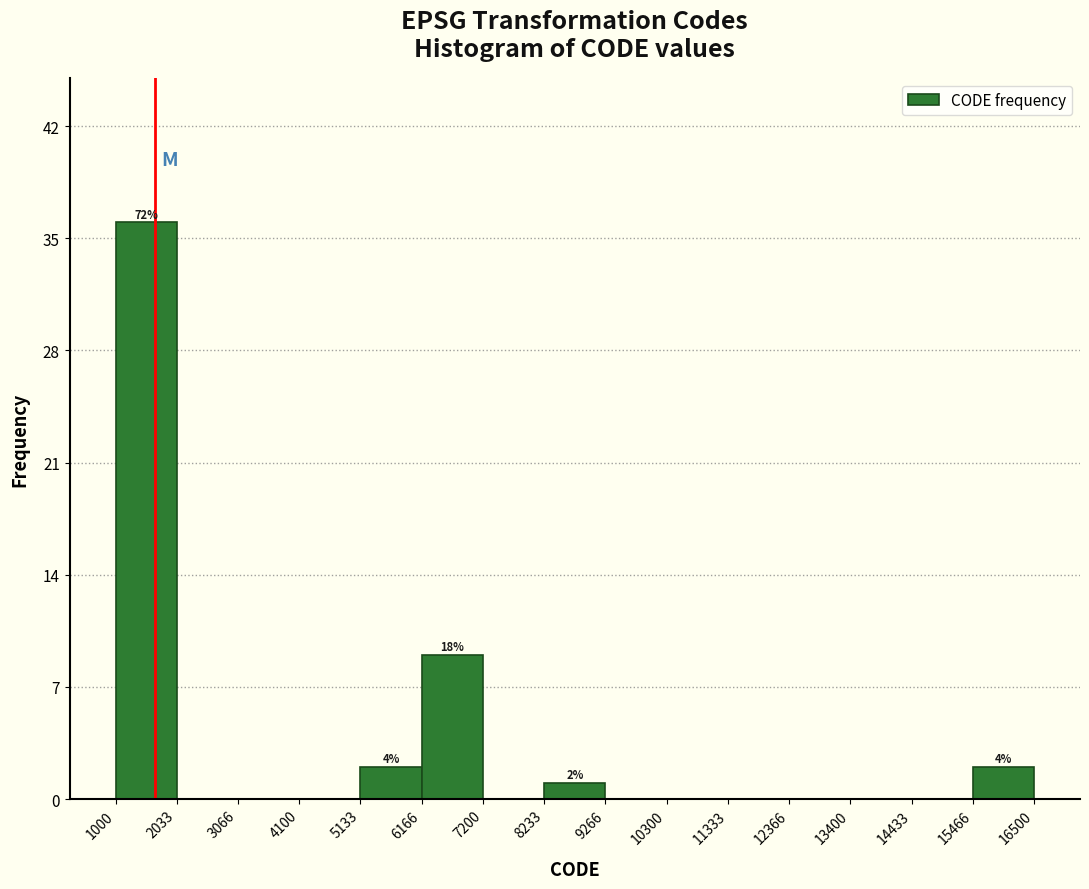

Which range on the x-axis has the tallest bar?

1000 to 2033